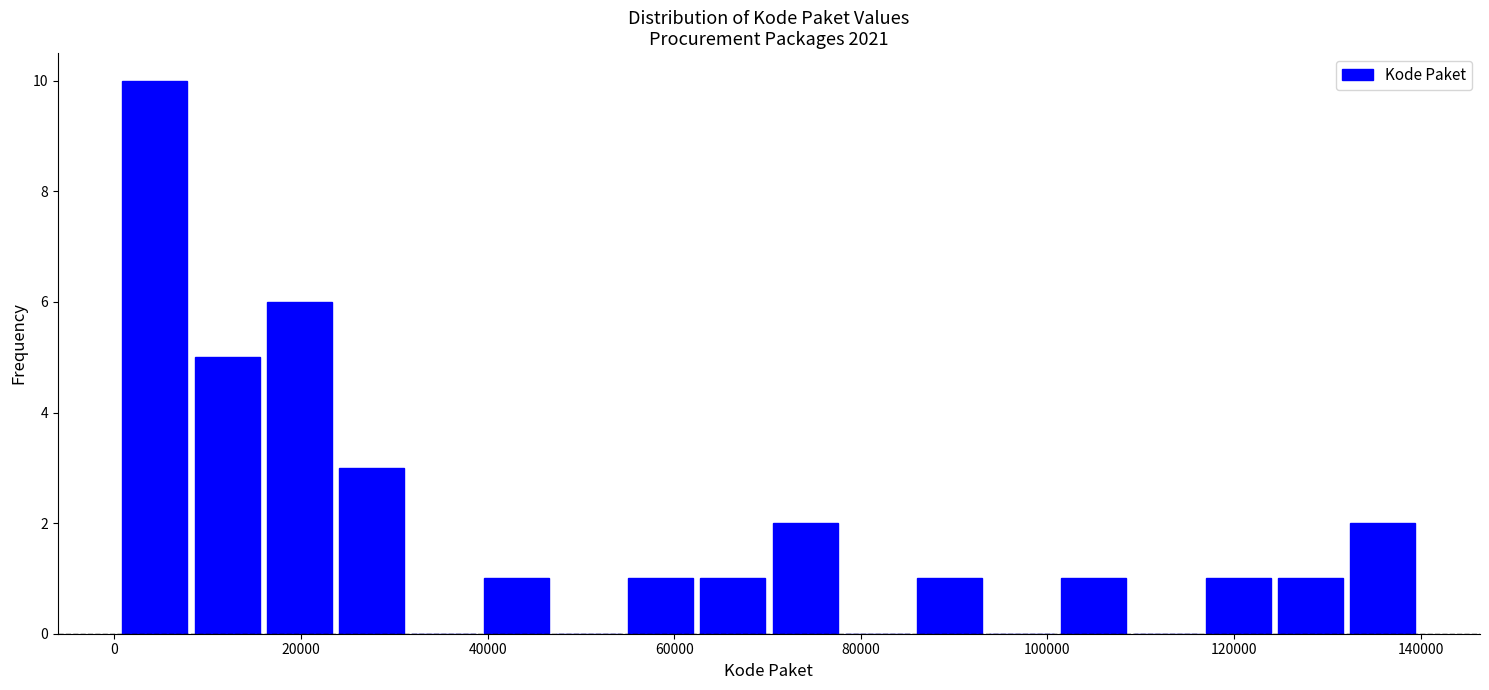

Around what value on the x-axis is the tallest bar? Give the approximate position of its centre, as read against the axis.

4000